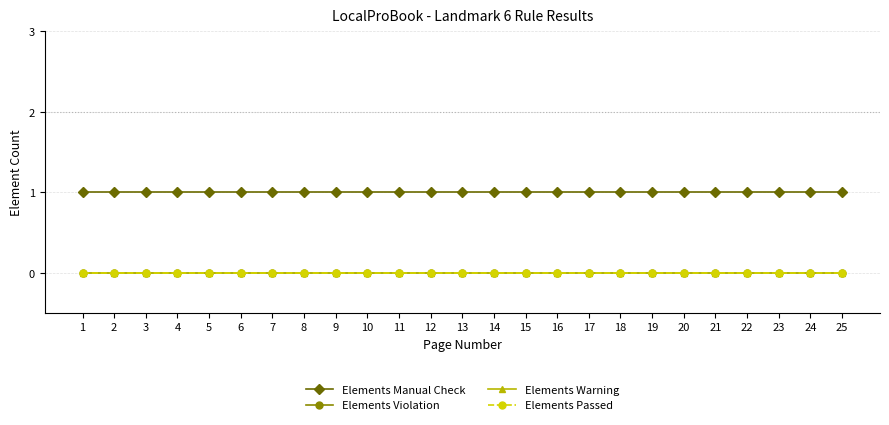

What is the difference between the highest and lowest values at 4?

1